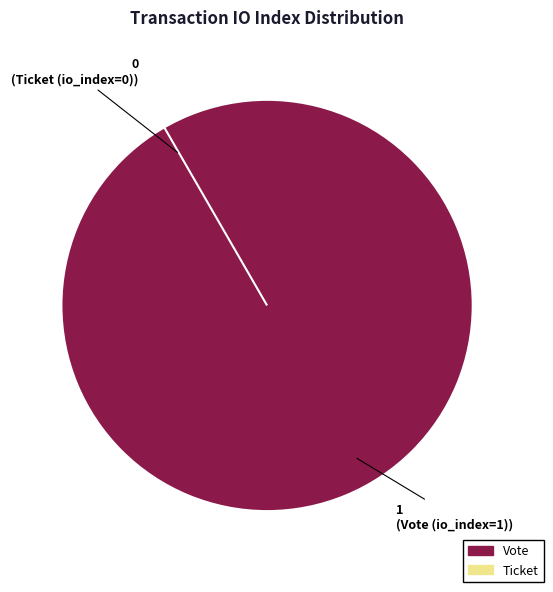

Is it true that Vote (io_index=1) is 99% of the pie?

False